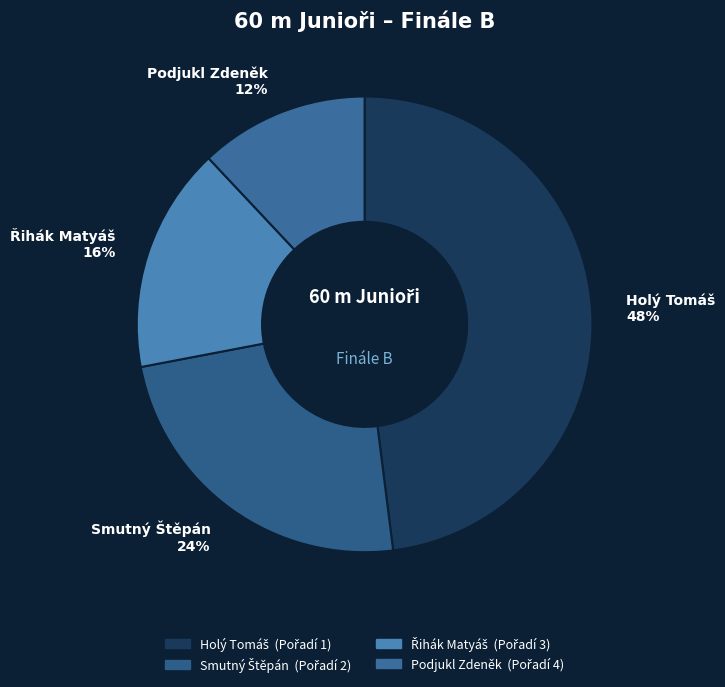

The Podjukl Zdeněk slice represents 27% of the pie. True or false?

False